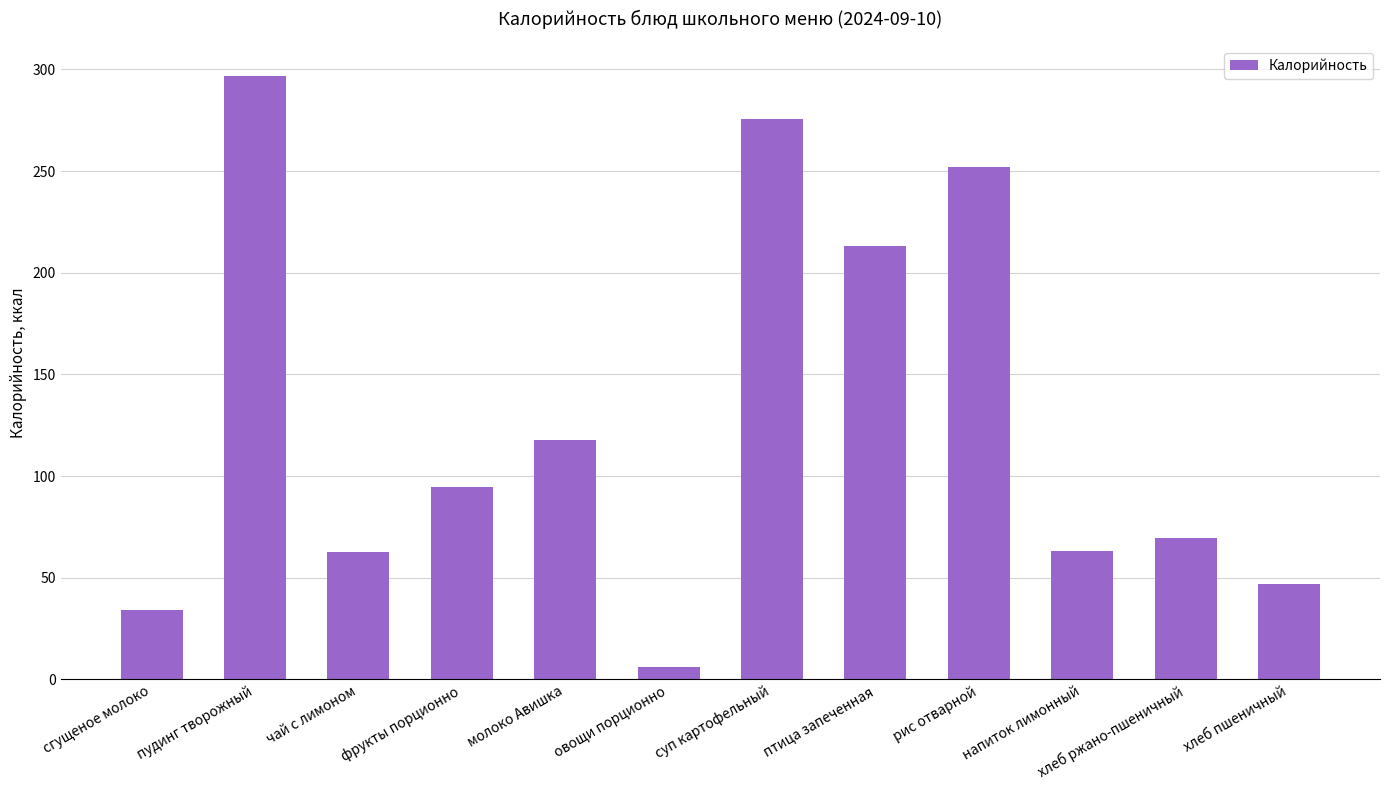

What is the label of the 9th bar from the right?

фрукты порционно